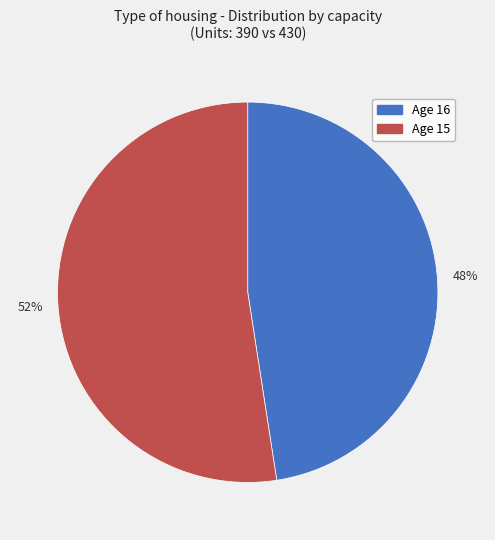

What is the smallest slice in the pie chart?

Age 16